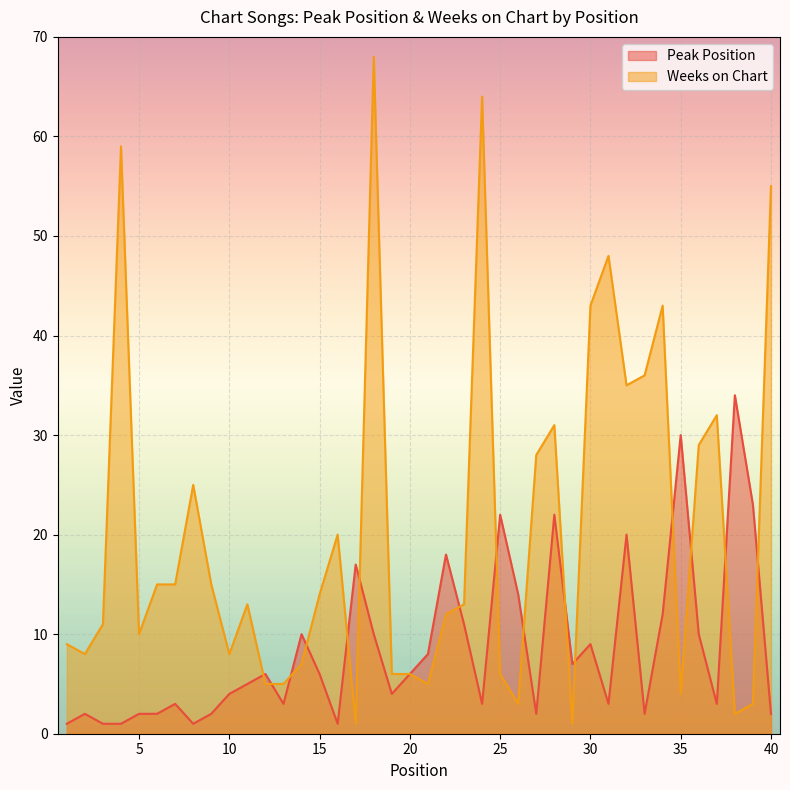

Between which two adjacent categories do Peak Position and Weeks on Chart first intersect?

11 and 12